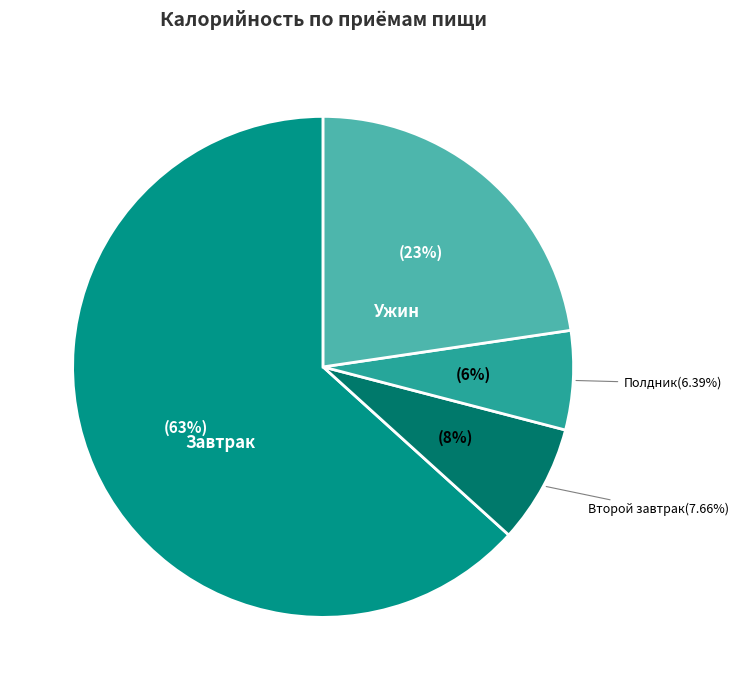

What is the ratio of the value at Ужин to the value at Завтрак?

0.4